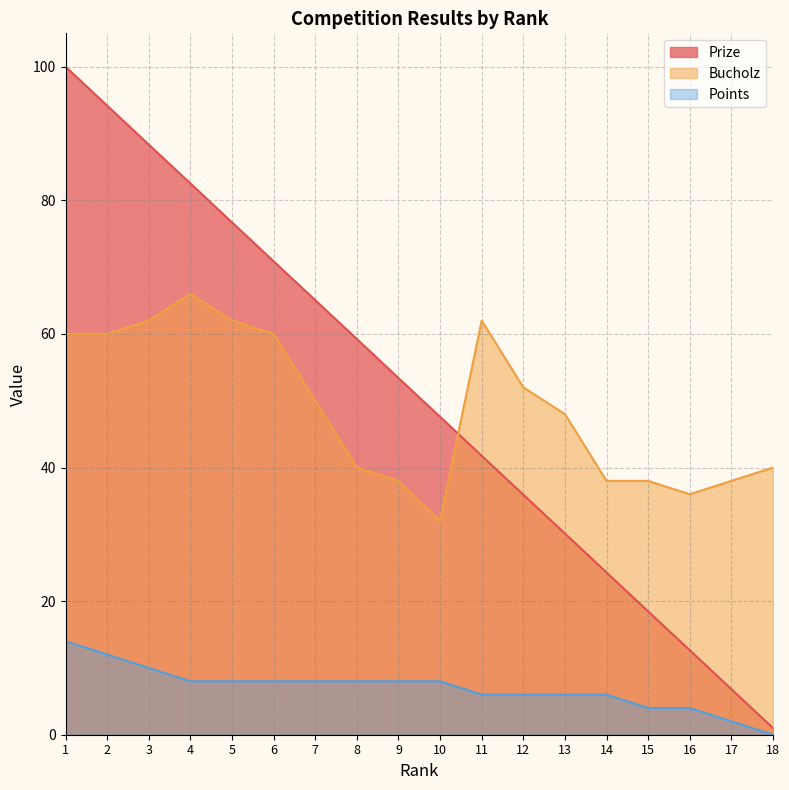

True or false: Points and Bucholz intersect in this chart.

False